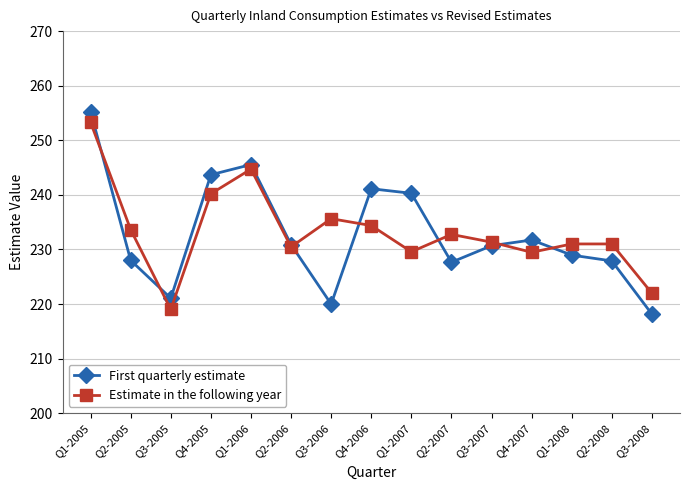

Where do Estimate in the following year and First quarterly estimate first cross each other?

Q1-2005 and Q2-2005